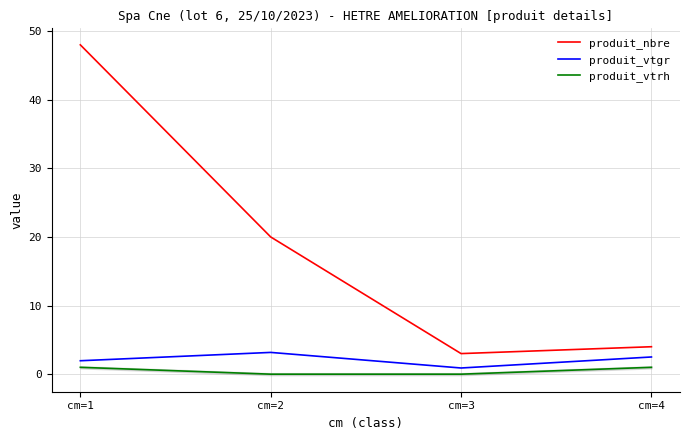

How many interior local valleys does the produit_nbre series have?

1